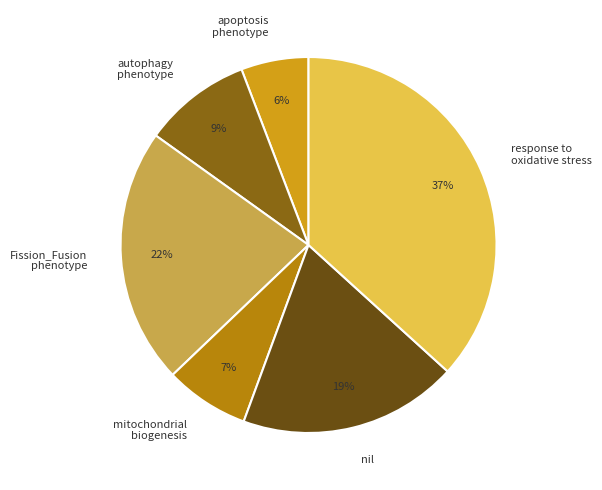

Which slice is the largest?

response to oxidative stress